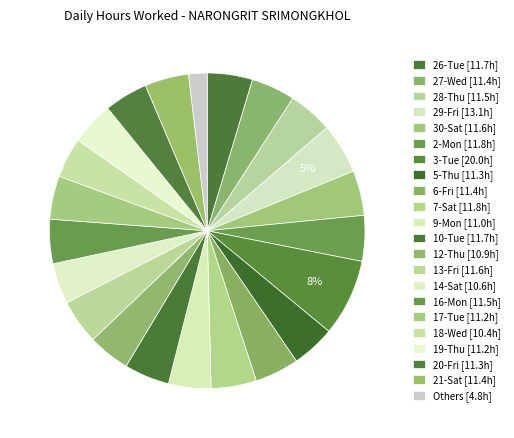

How many slices are in this pie chart?

22